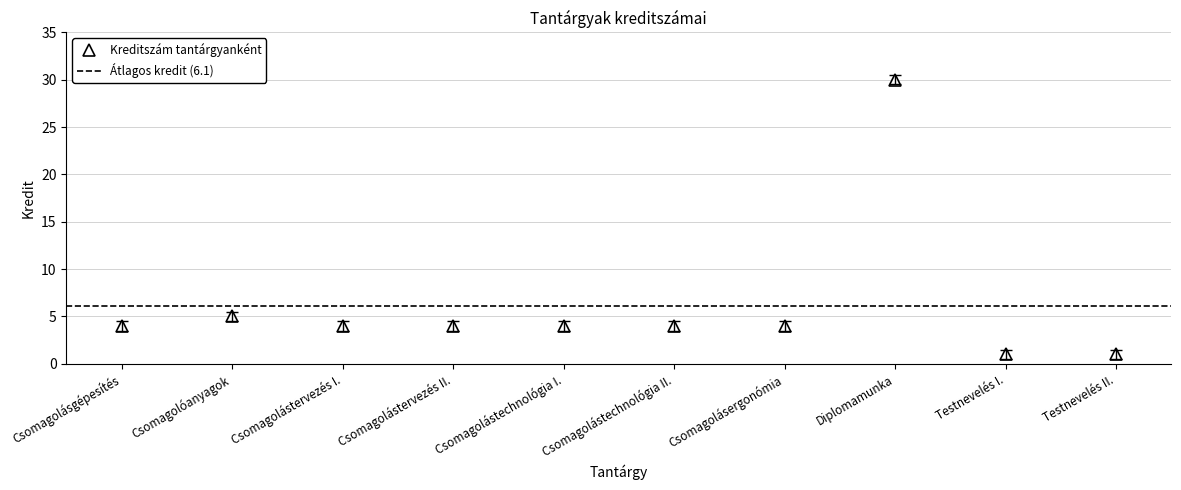

Rank the categories by value from highest to lowest.

Diplomamunka, Csomagolóanyagok, Csomagolásgépesítés, Csomagolástervezés I., Csomagolástervezés II., Csomagolástechnológia I., Csomagolástechnológia II., Csomagolásergonómia, Testnevelés I., Testnevelés II.